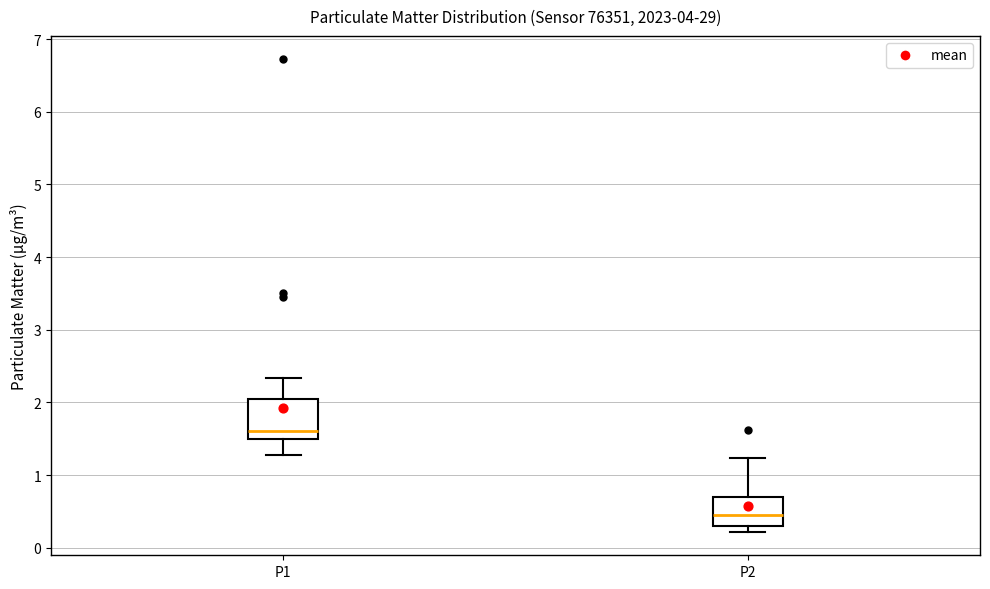

Where does the median line of the box for P1 sit on the y-axis? The values are not printed on the chart, so give them approximately, as read against the axis.

1.6